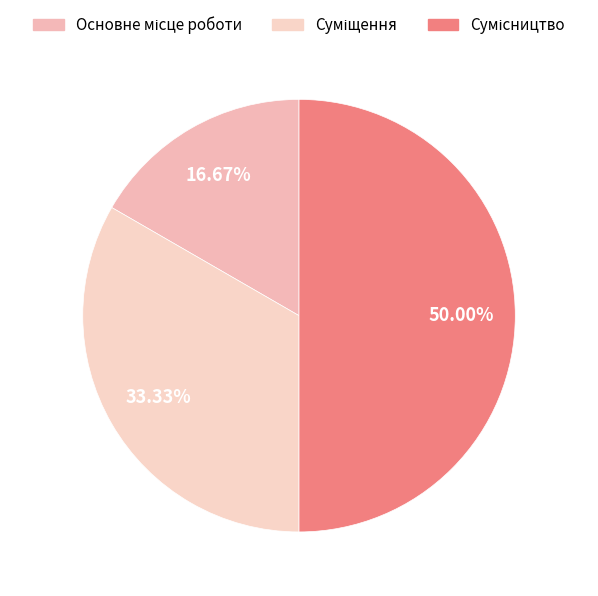

The Основне місце роботи slice represents 26% of the pie. True or false?

False